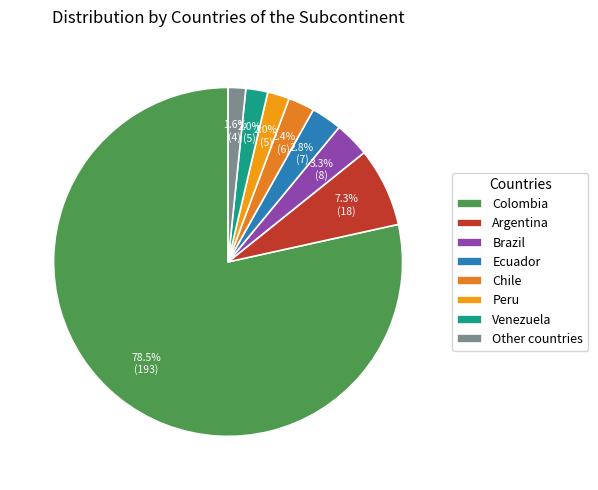

Count the number of slices in the pie.

8